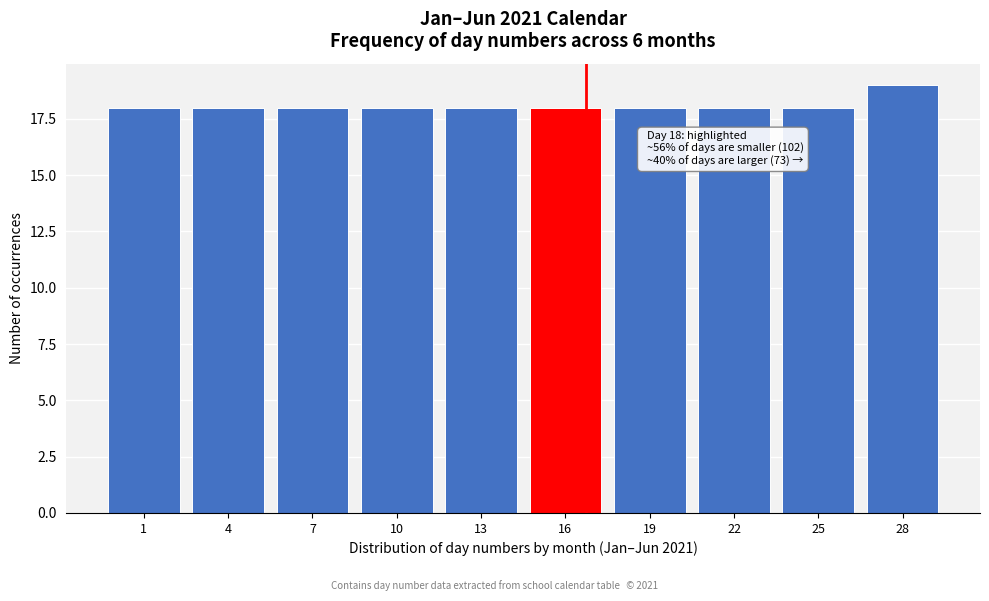

Reading right to left, list all the values displayed in this chart.

19	18	18	18	18	18	18	18	18	18